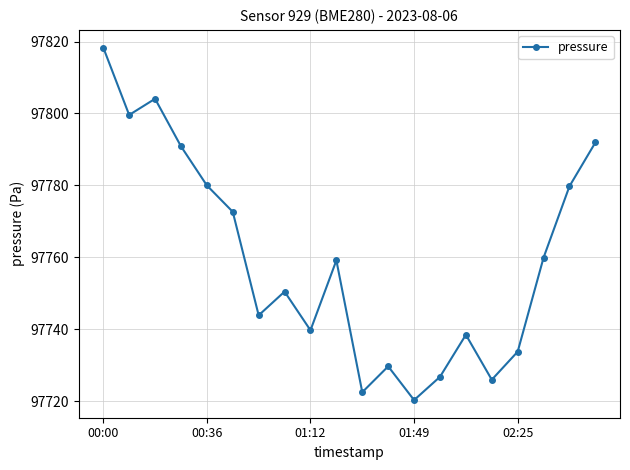

What is the value of the 19th point from the left?

97779.8